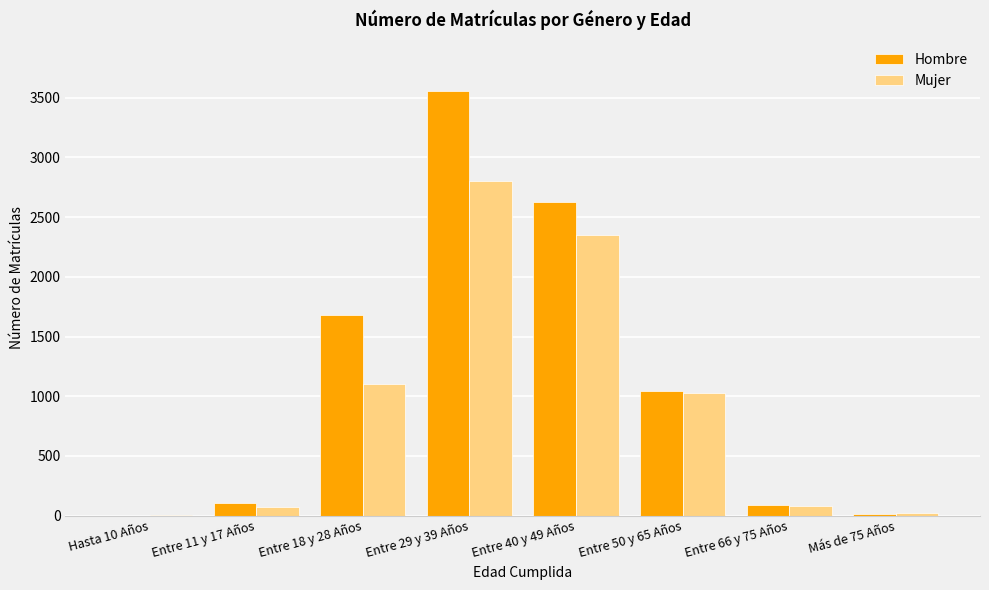

Where is Hombre nearest to the value 1778?

Entre 18 y 28 Años